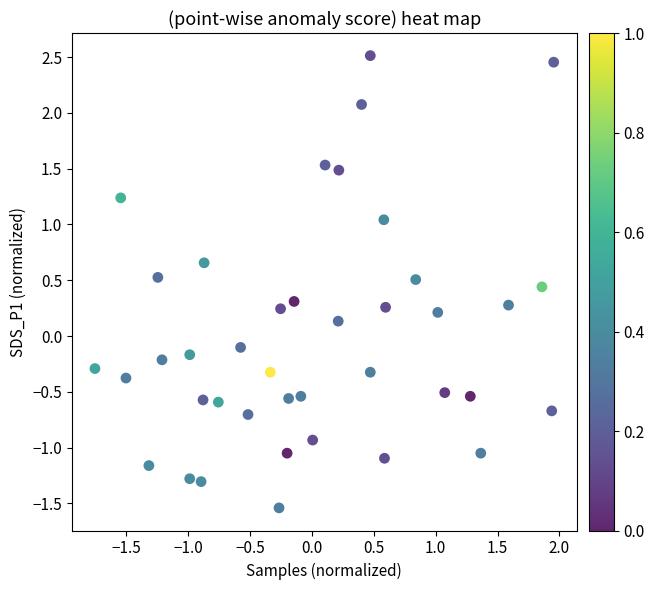

What is the range of X values (max minus min)?

3.7